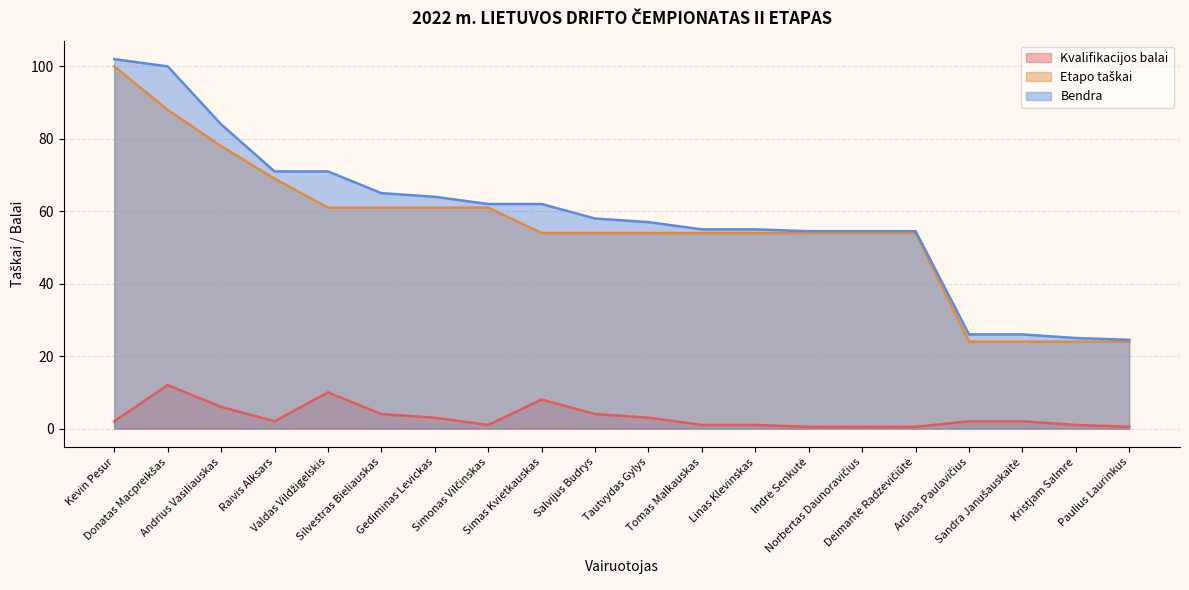

What is the difference between the highest and lowest values at Tautvydas Gylys?

54.0